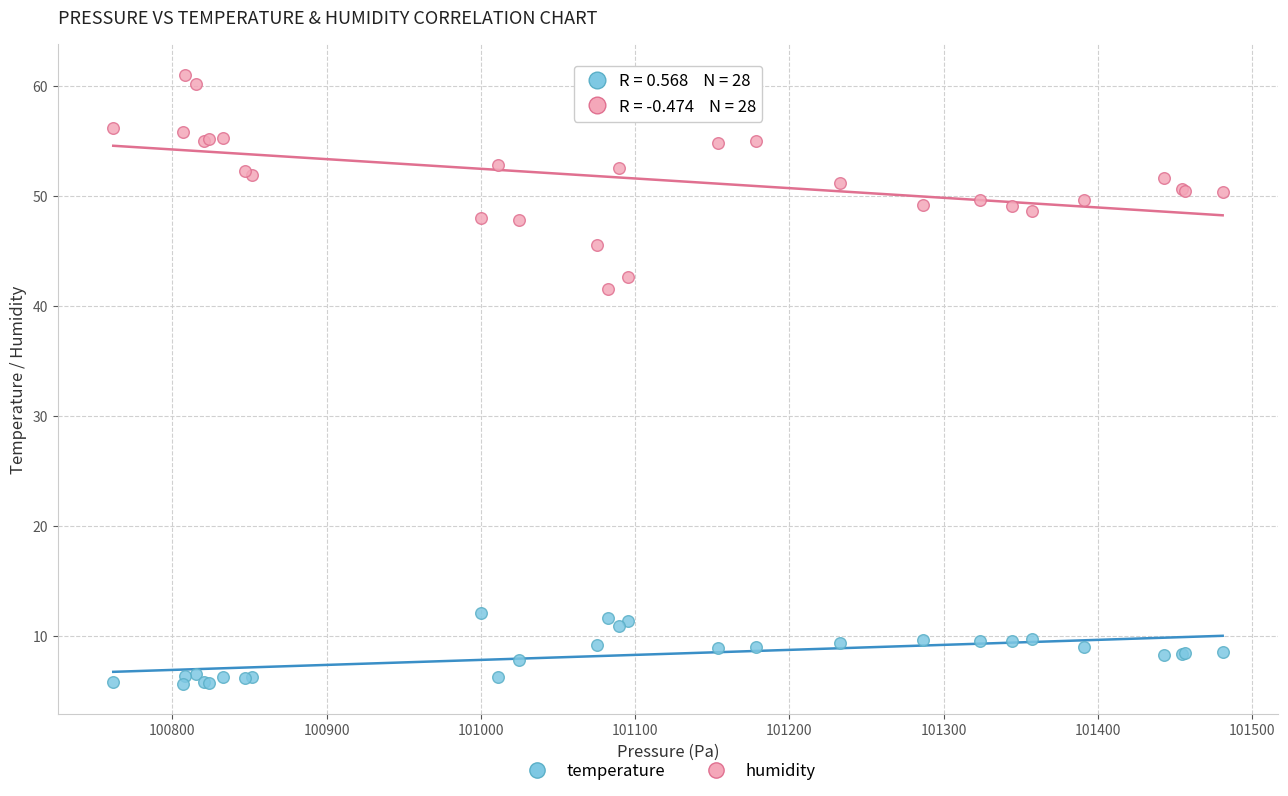

Which series reaches the minimum Y coordinate?

temperature